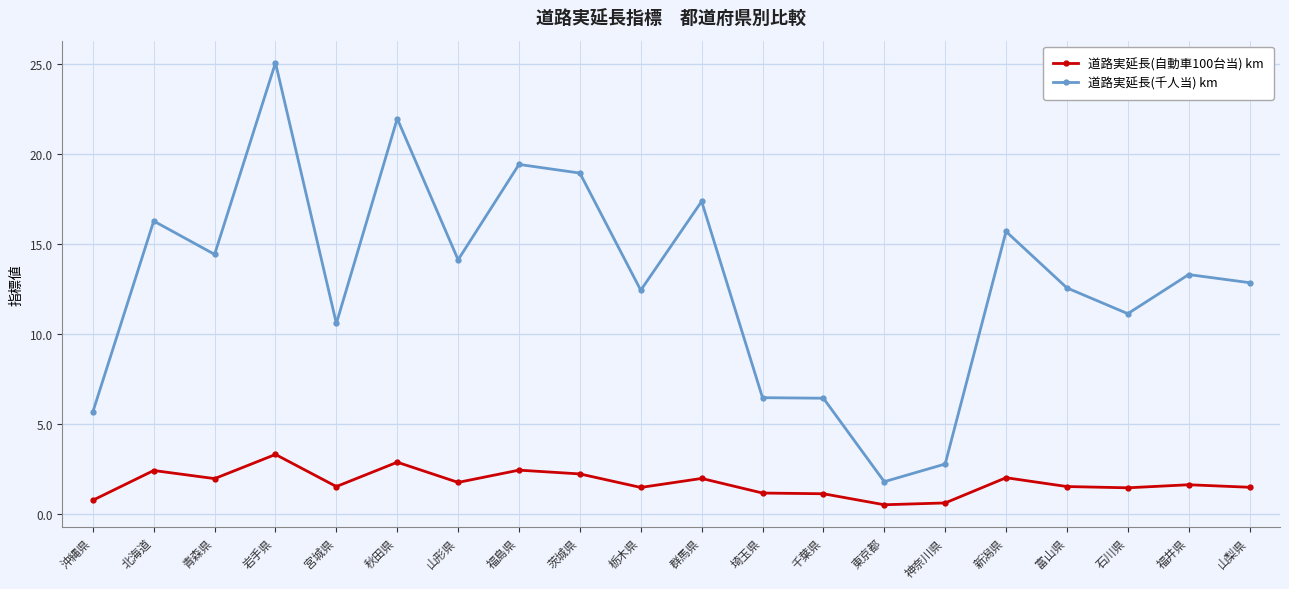

What is the label of the 7th point from the left?

山形県